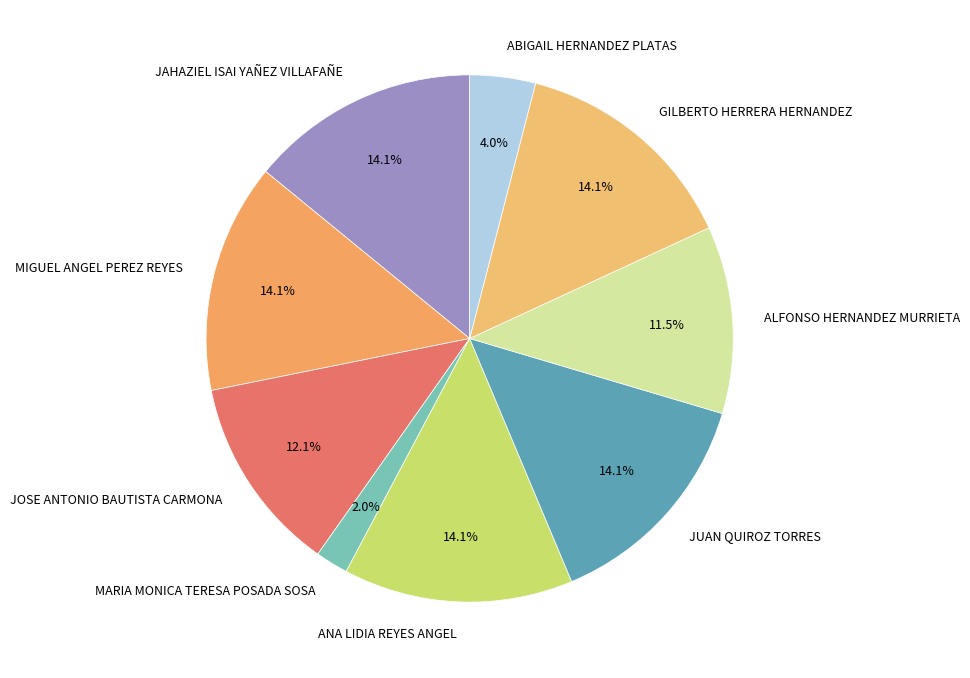

The JAHAZIEL ISAI YAÑEZ VILLAFAÑE slice represents 14% of the pie. True or false?

True